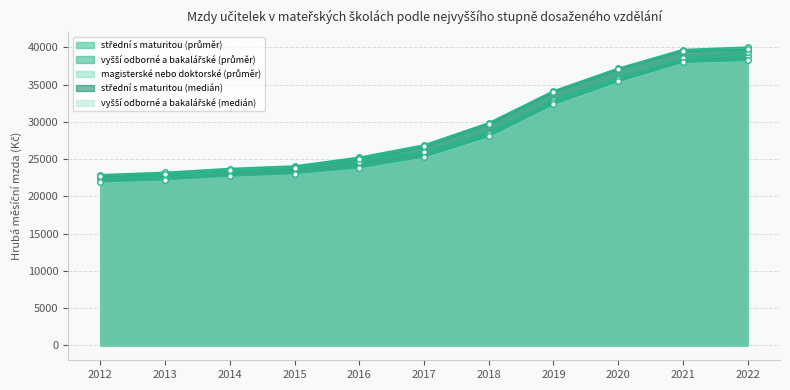

What is the minimum value shown in the chart?

21946.5